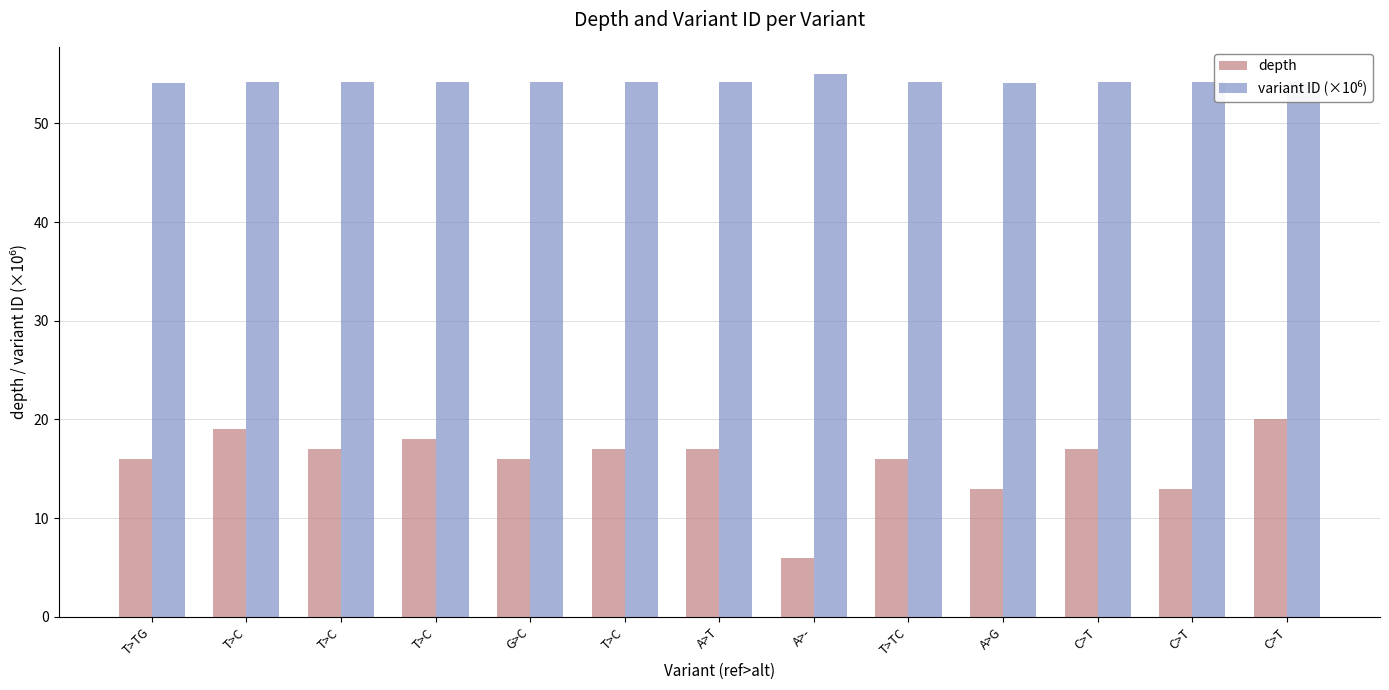

Count the number of categories in the chart.

13